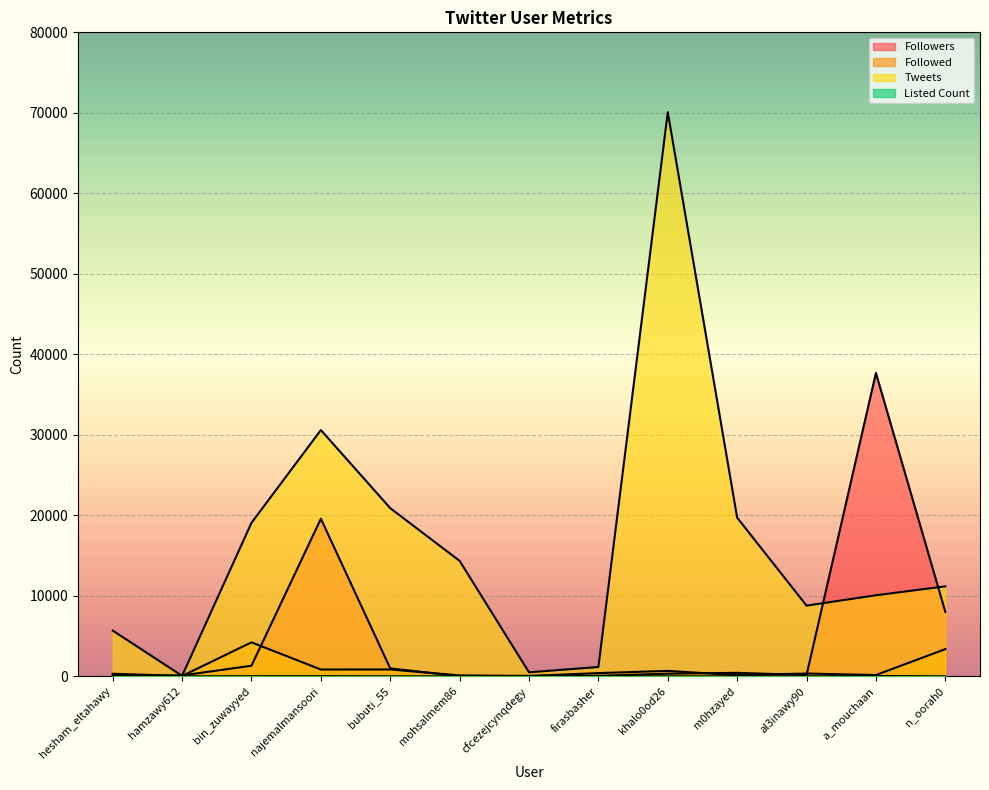

Does the chart display data point markers on the line(s)?

No